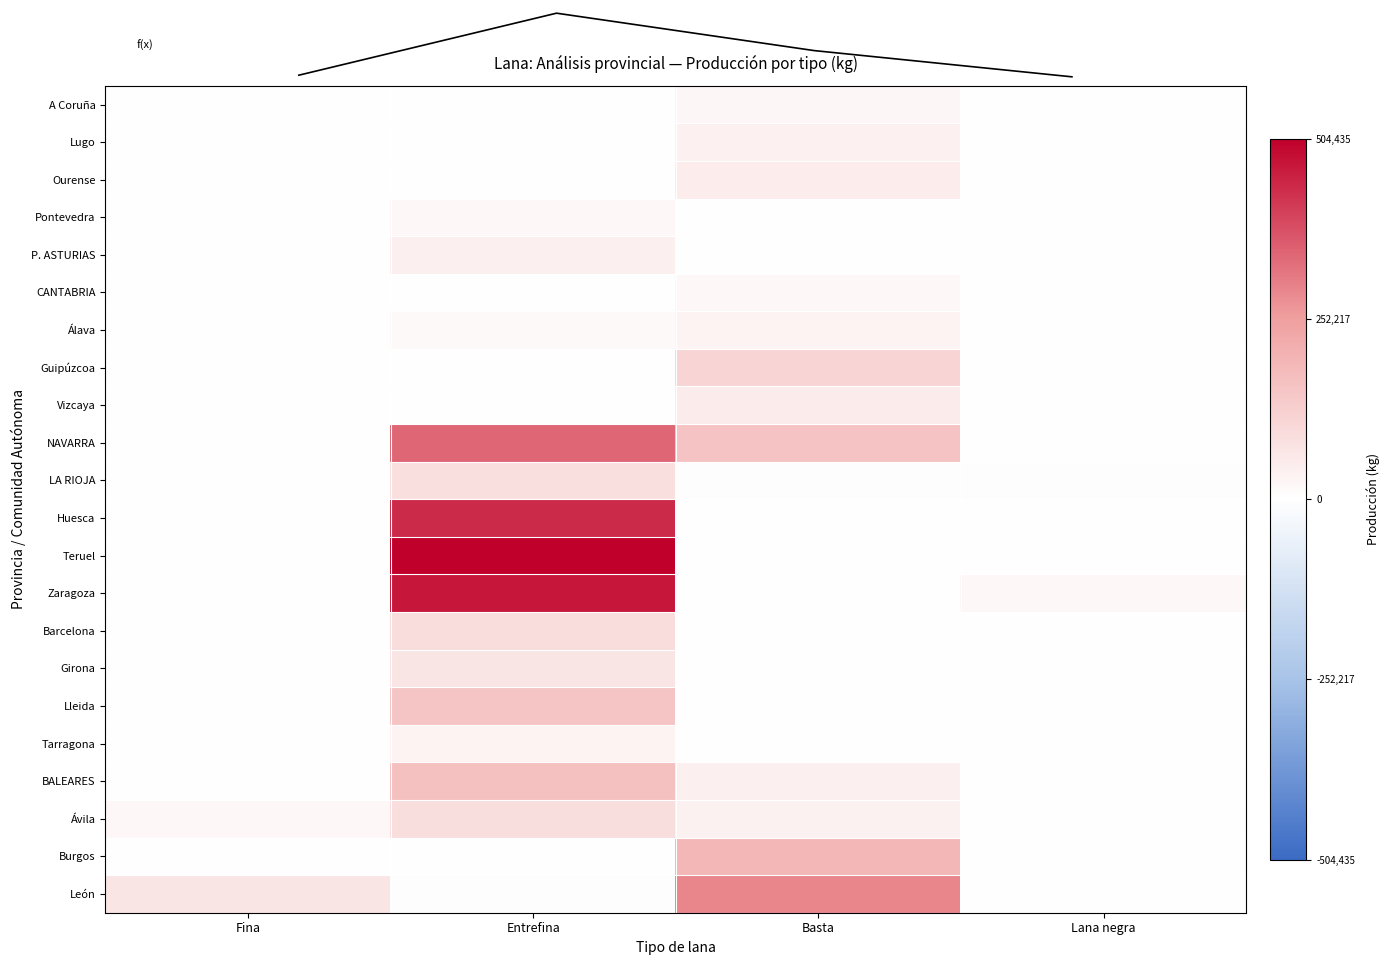

At Lana negra, list the series in order from largest to smallest.

Zaragoza, LA RIOJA, Burgos, Ávila, Teruel, A Coruña, Lugo, Ourense, Pontevedra, P. ASTURIAS, CANTABRIA, Álava, Guipúzcoa, Vizcaya, NAVARRA, Huesca, Barcelona, Girona, Lleida, Tarragona, BALEARES, León